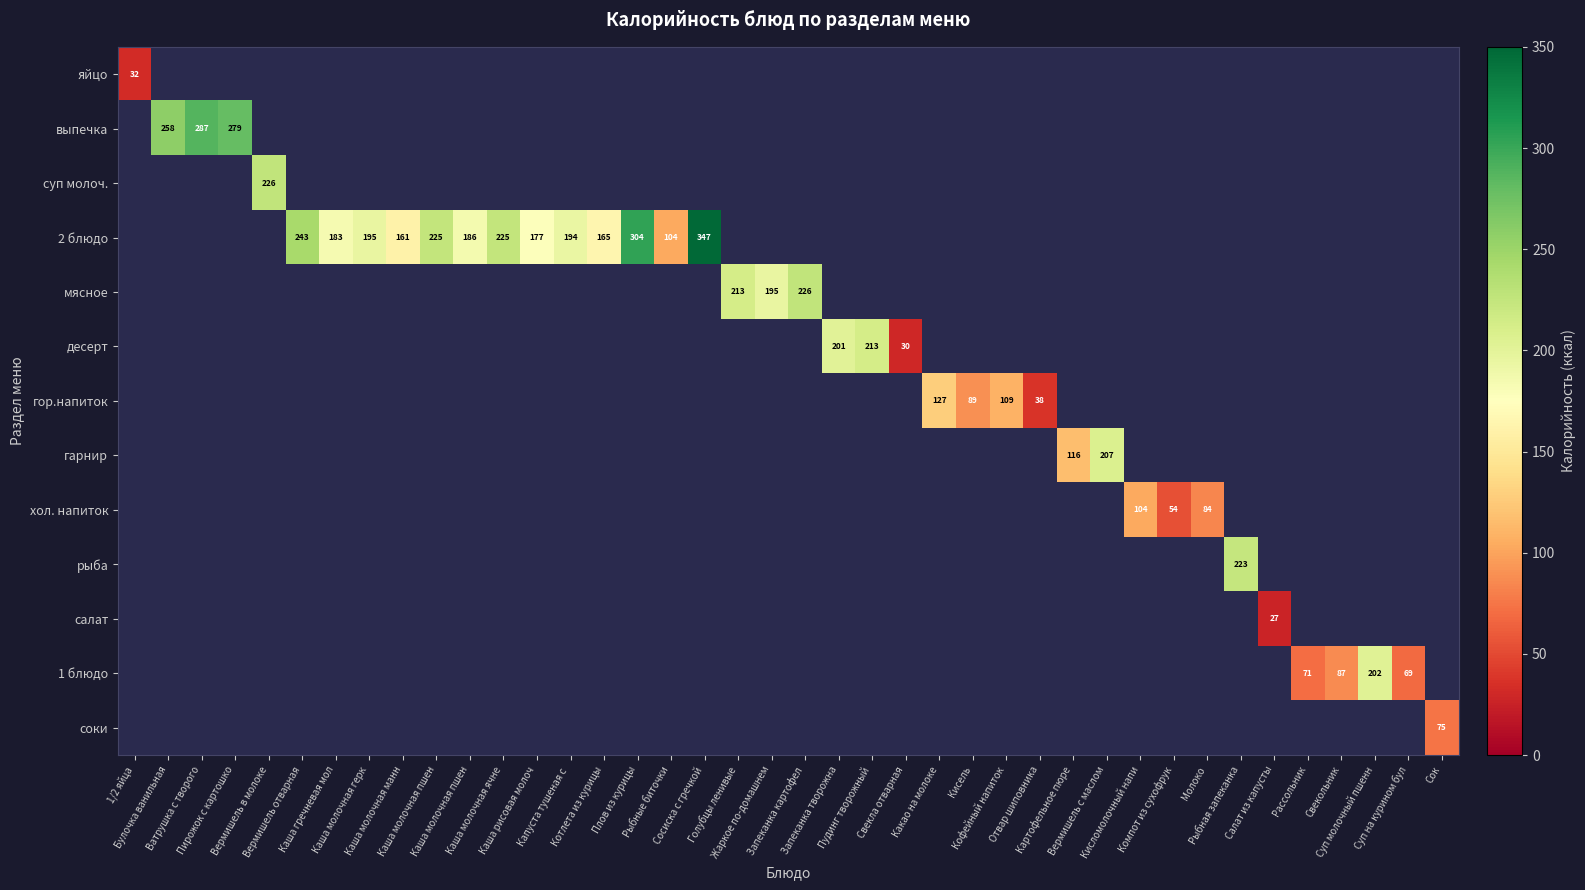

What is the smallest value displayed?

27.2